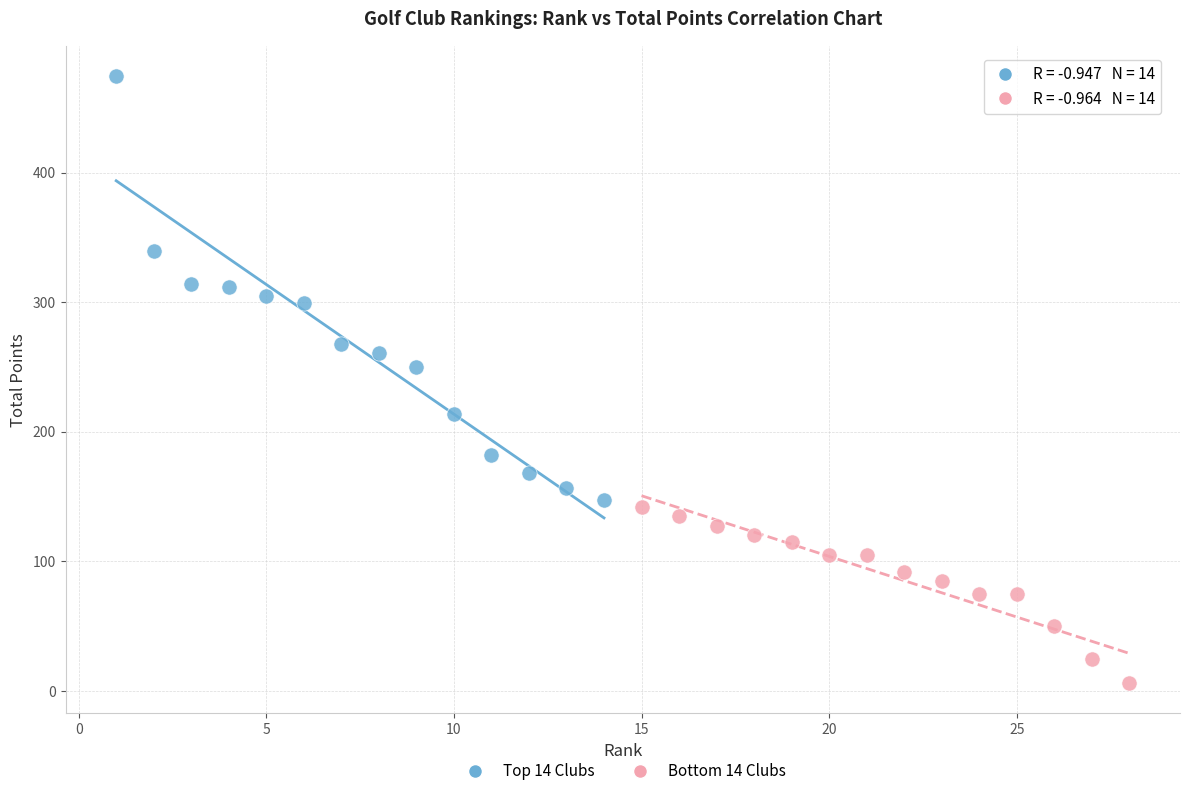

What are all the series names shown in the legend?

Top 14 Clubs, Bottom 14 Clubs